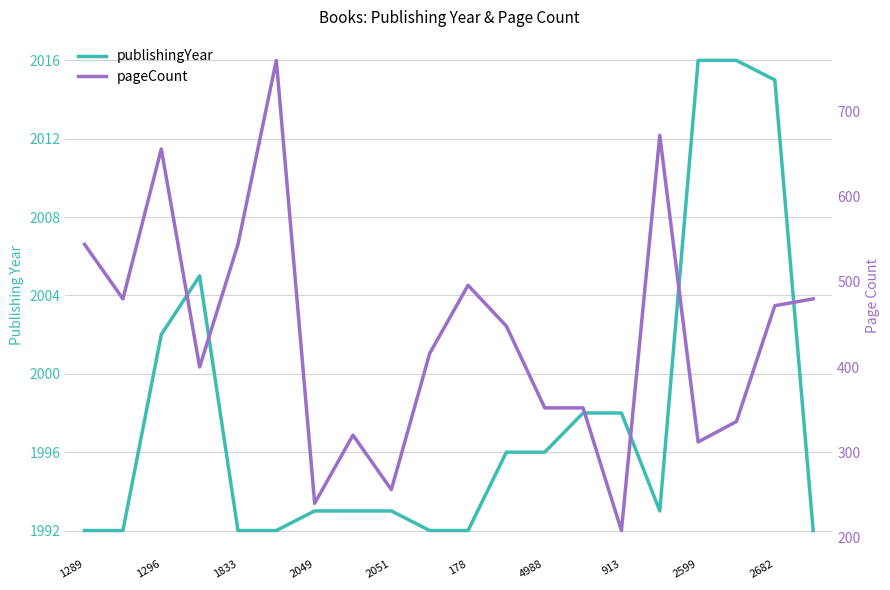

What is the label of the 11th point from the right?

2682